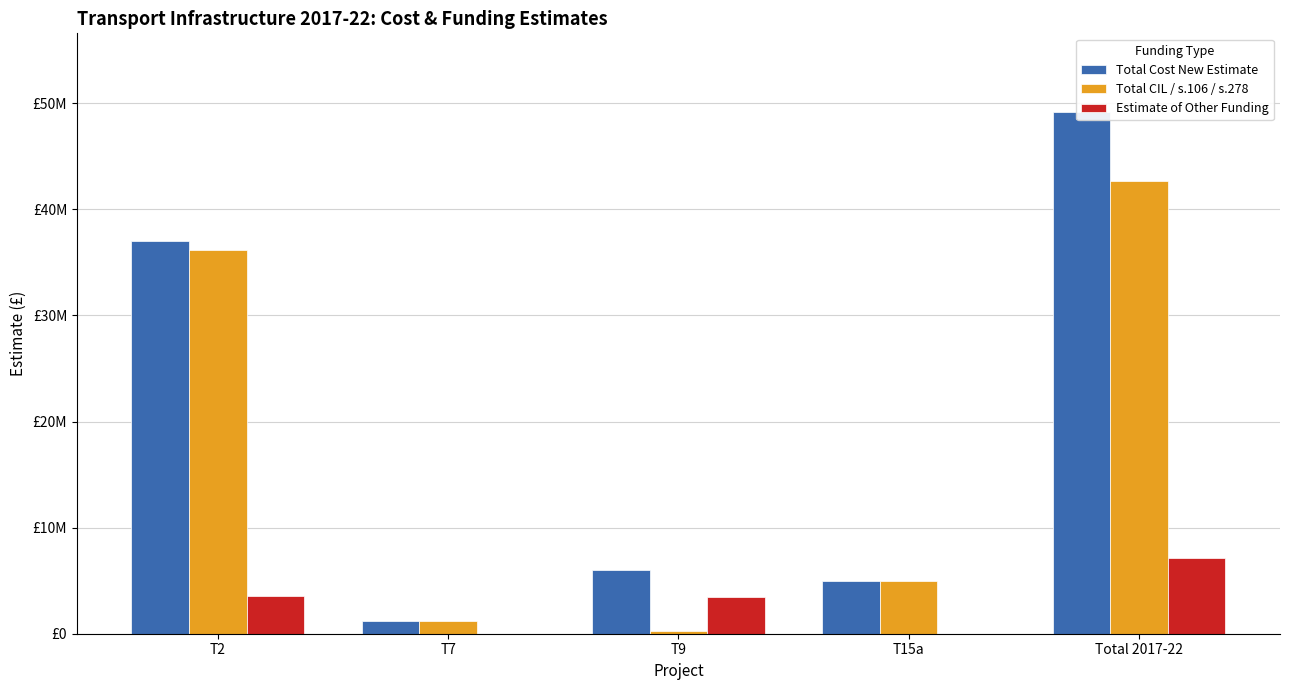

At which category does the chart reach its minimum across all series?

T7